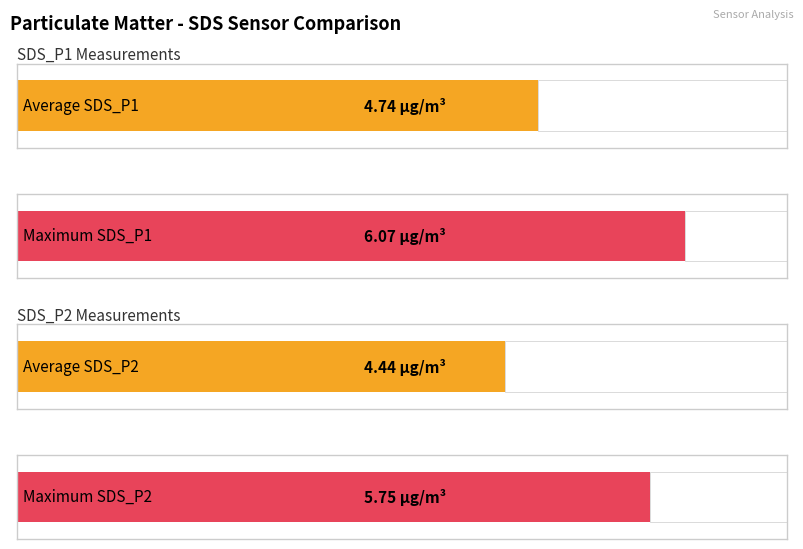

Which series has the largest total across all categories?

SDS_P1